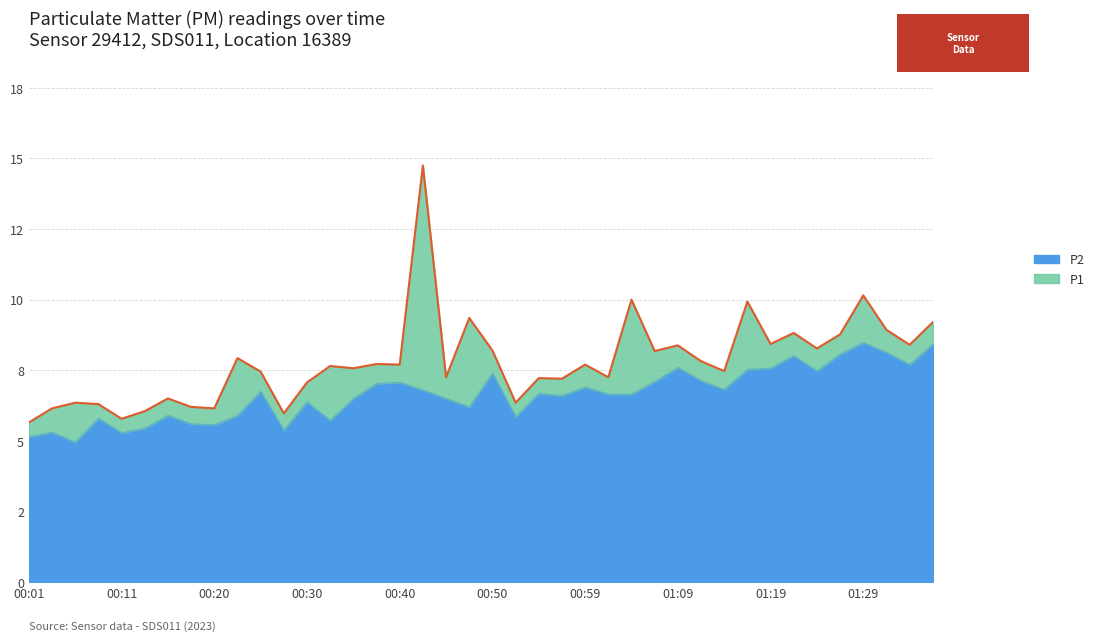

At how many categories does at least one series exceed 5?

40